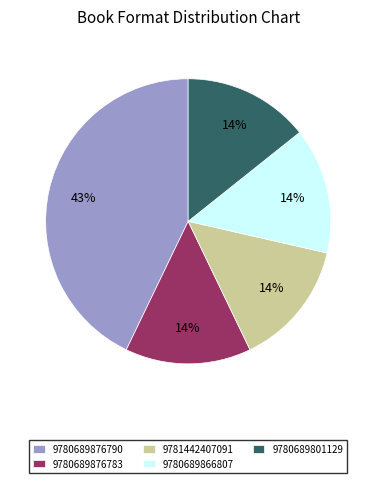

To the nearest percent, what is the difference between the 9780689876790 and 9780689876783 slice percentages?

29%